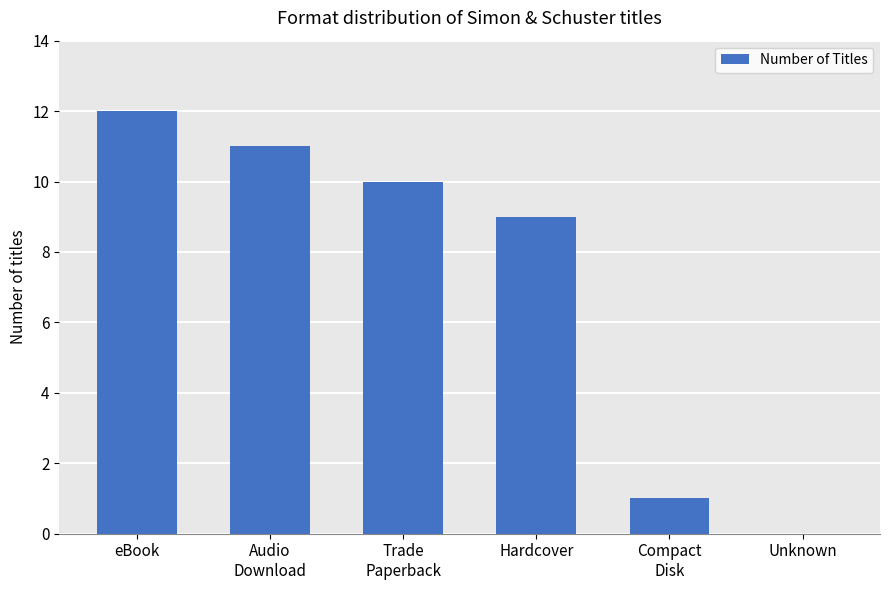

How many positive values are there?

5